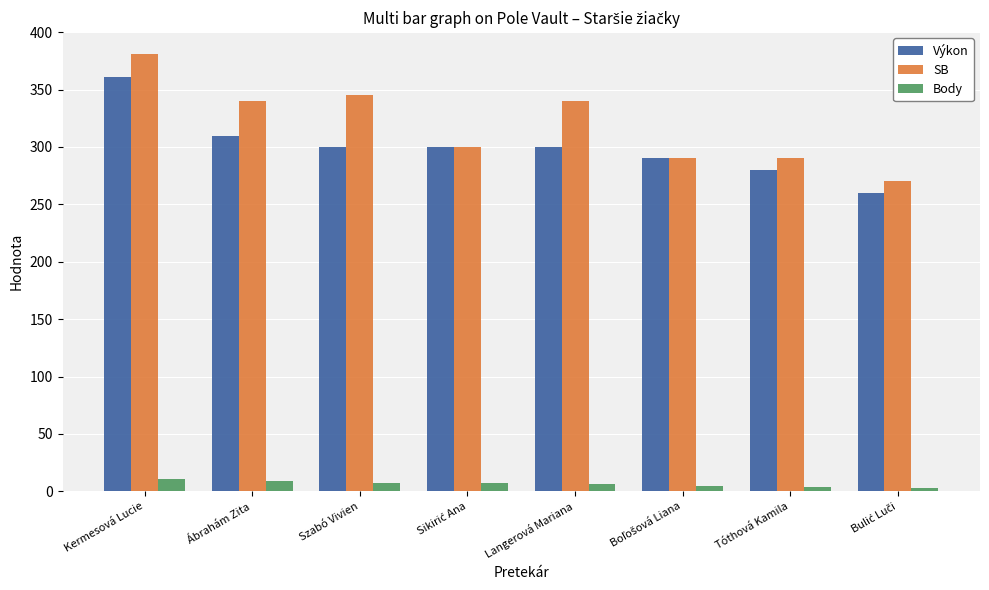

Is it true that SB equals 159.7 at Langerová Mariana?

False